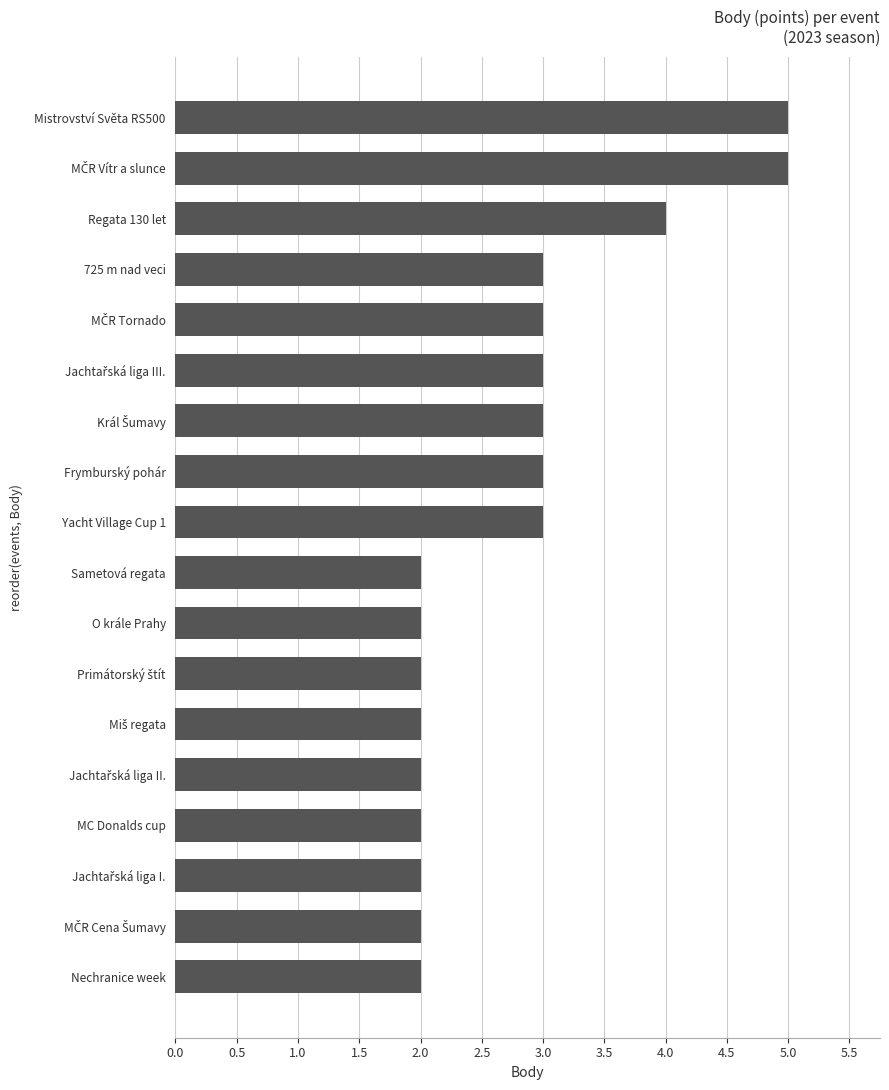

What is the greatest value displayed?

5